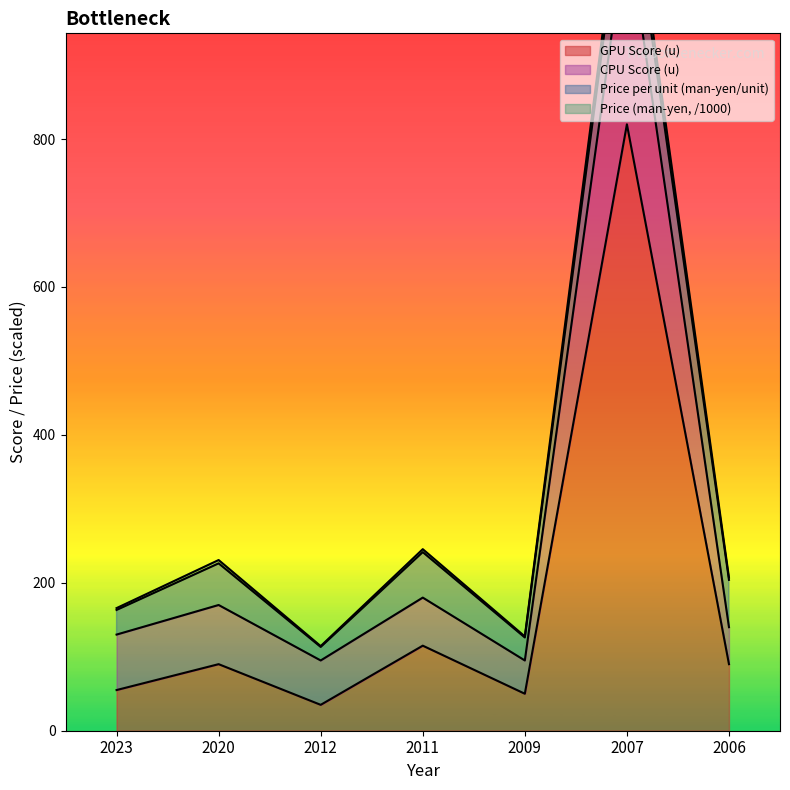

What is the sum of the Price (man-yen) values at 2011 and 2012?

359.9